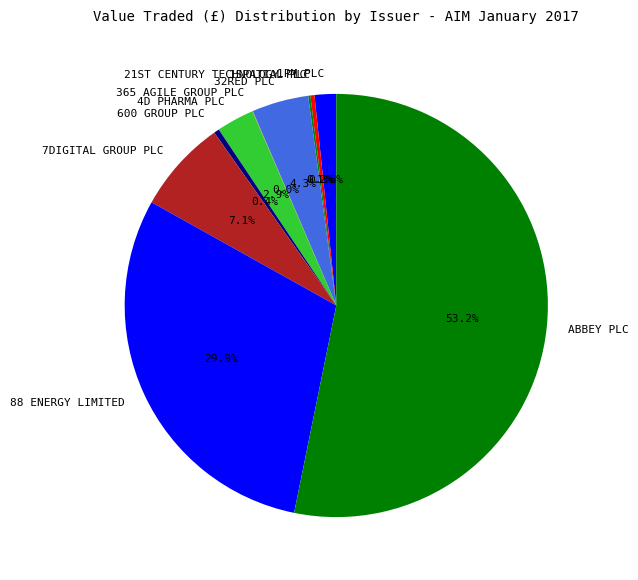

Does any single category account for the majority?

Yes